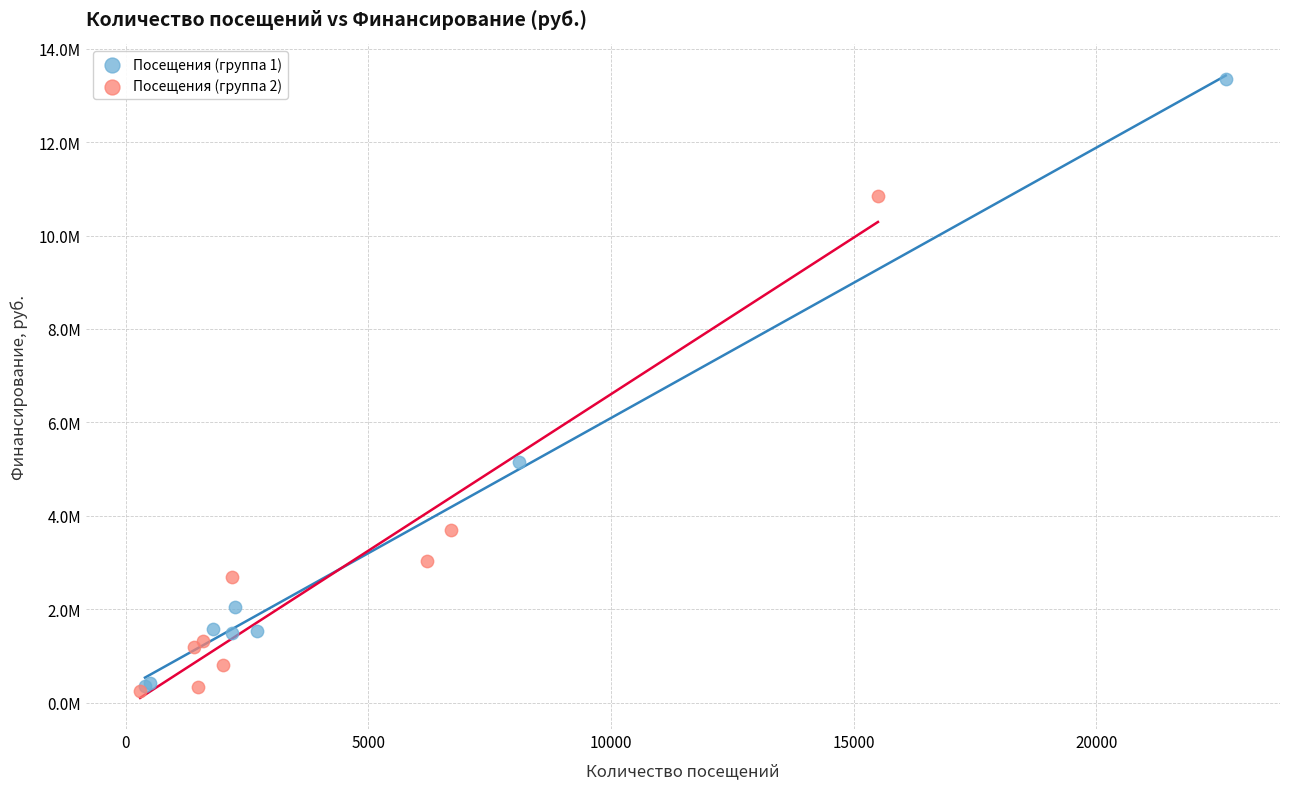

Which series has the largest Y range (max minus min)?

Посещения (группа 1)